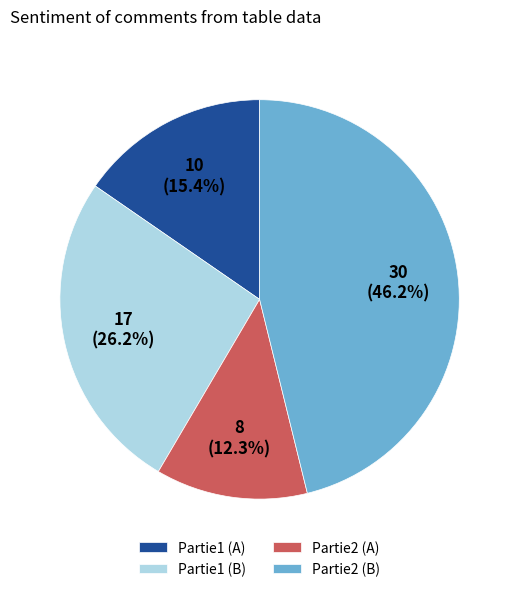

Rank the categories by value from lowest to highest.

Partie2 (A), Partie1 (A), Partie1 (B), Partie2 (B)